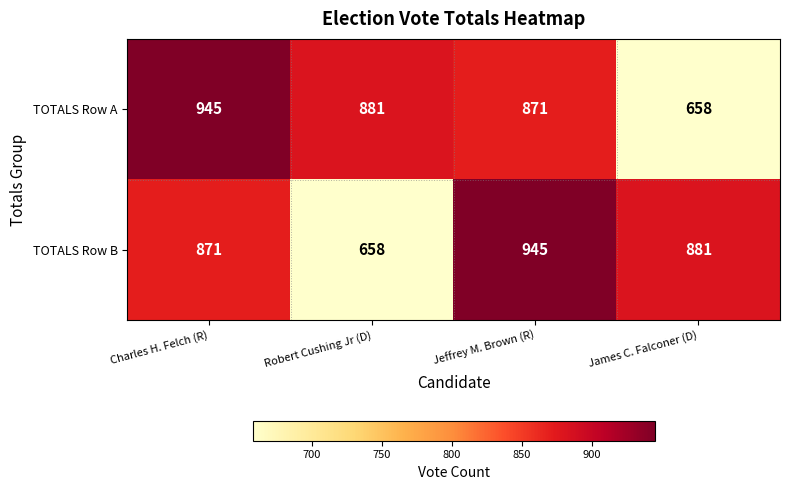

Count the number of data series in this chart.

2